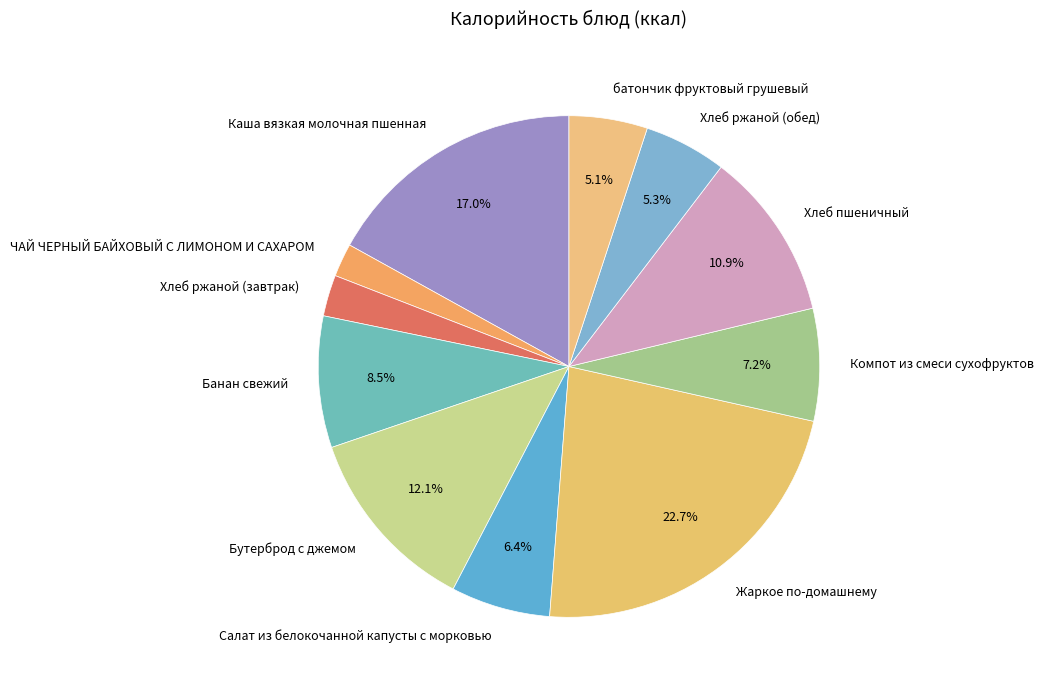

Is it true that ЧАЙ ЧЕРНЫЙ БАЙХОВЫЙ С ЛИМОНОМ И САХАРОМ is 2% of the pie?

True